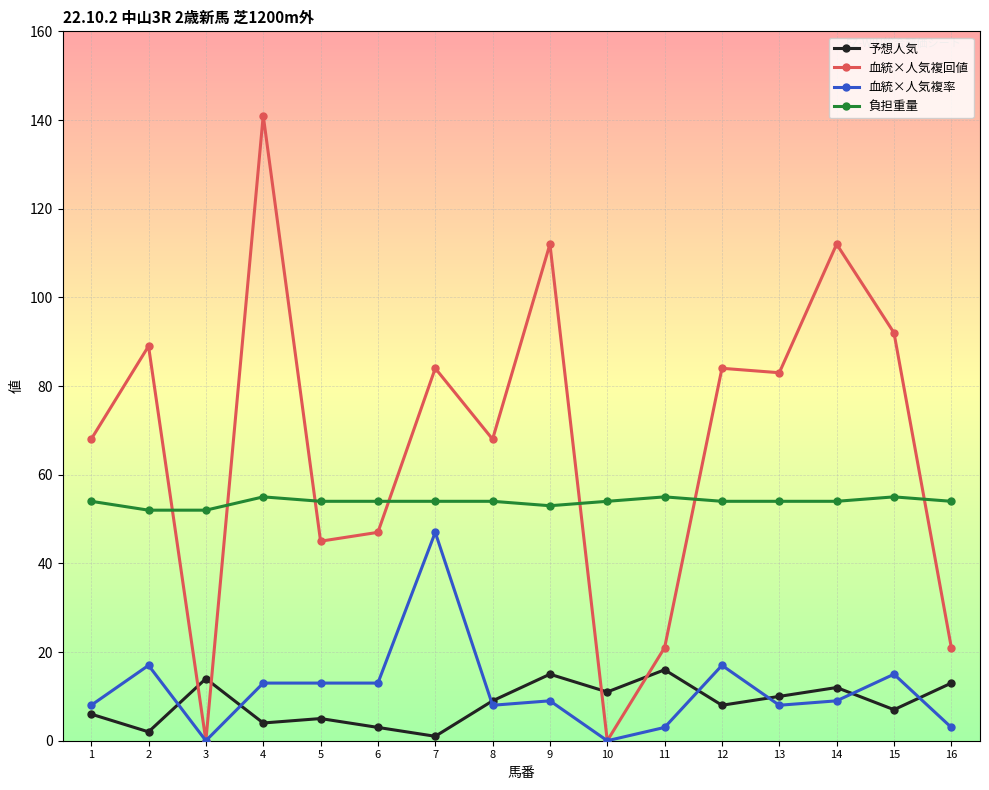

True or false: 血統×人気複率 and 負担重量 intersect in this chart.

False